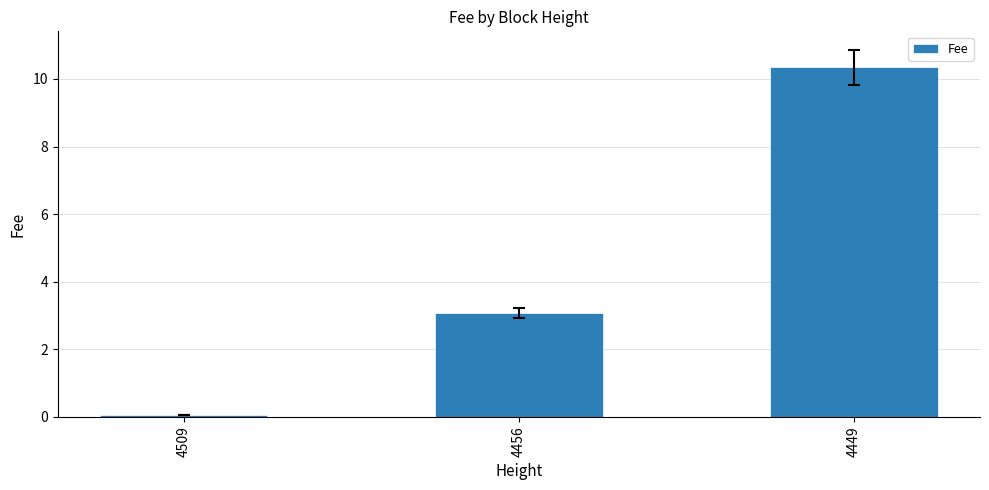

True or false: the data shows 3.1 at 4456.

True